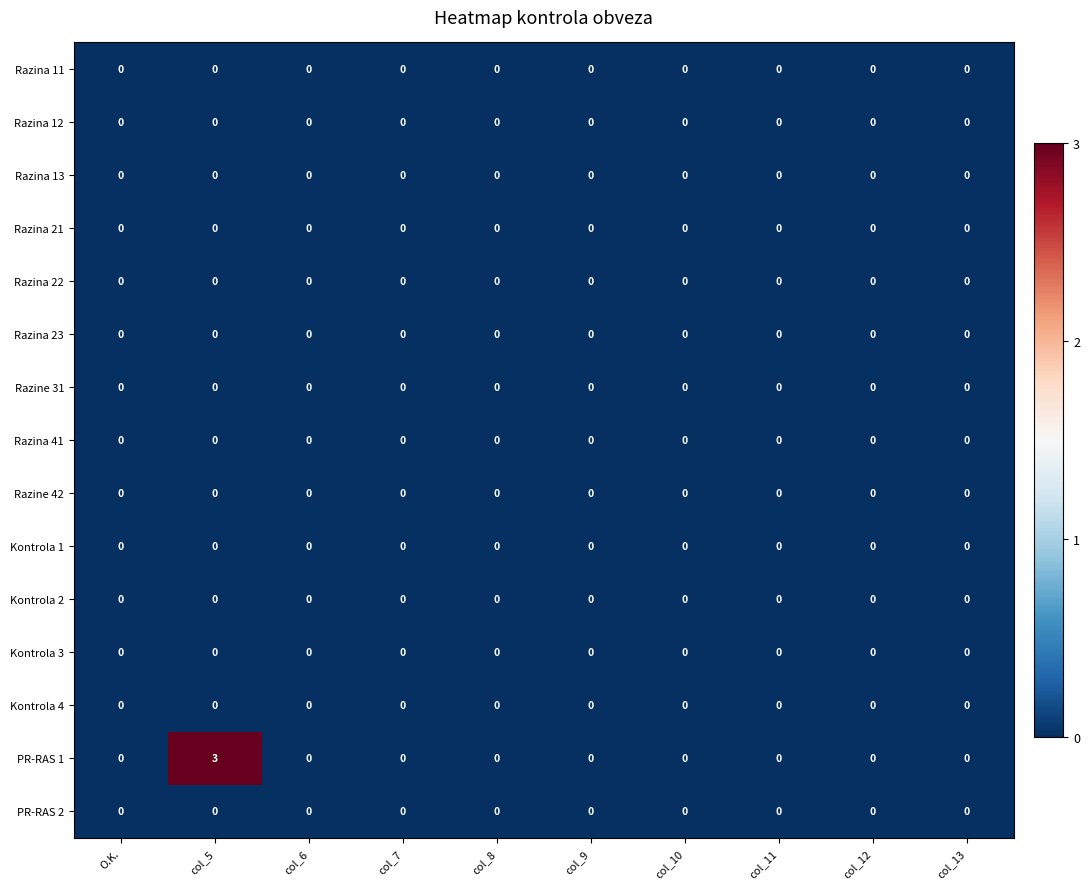

Which series changed the most between col_5 and col_13?

PR-RAS 1